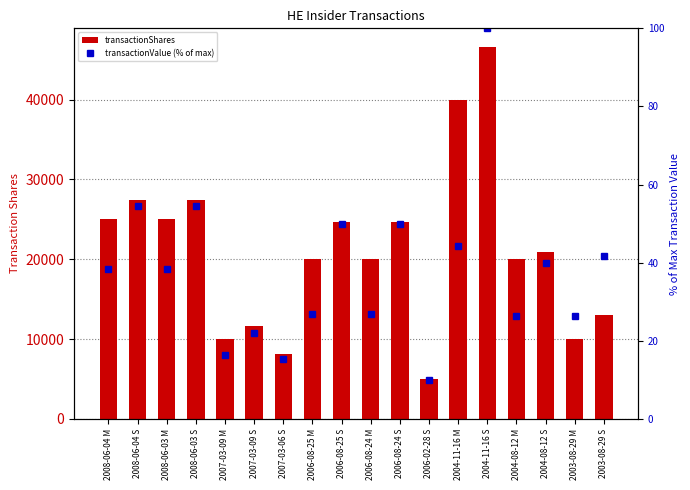

The transactionValue (% of max) series shows 44.1 at 2004-11-16 M. True or false?

True